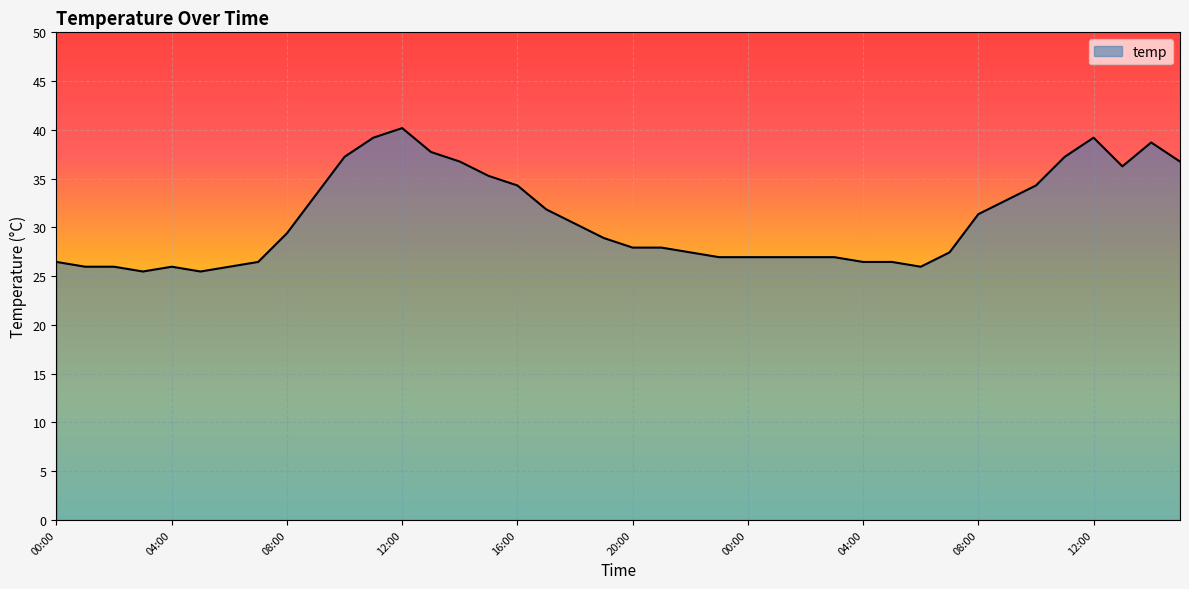

What is the difference between the maximum and minimum values?

14.7